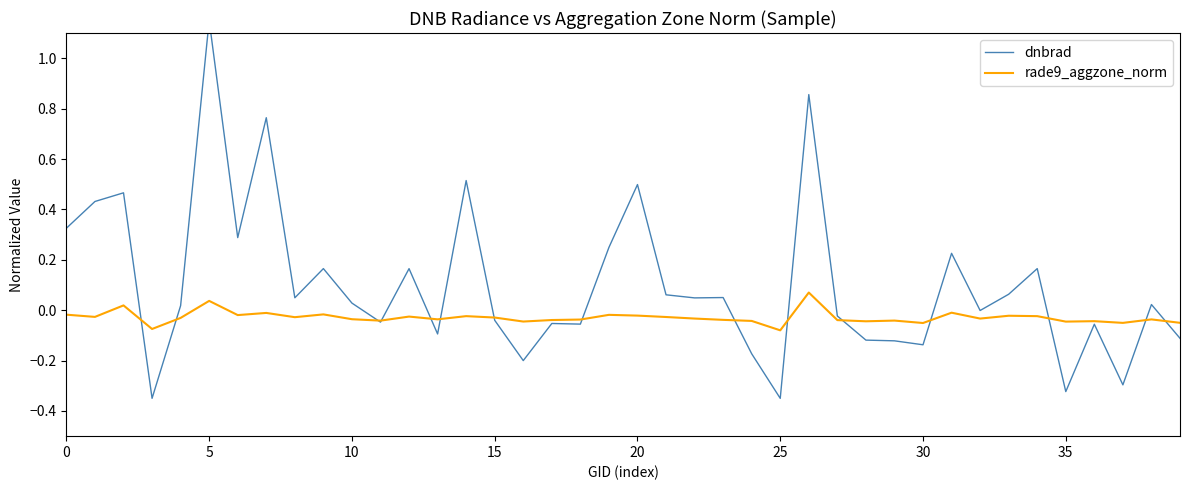

How many lines are shown in the chart?

2